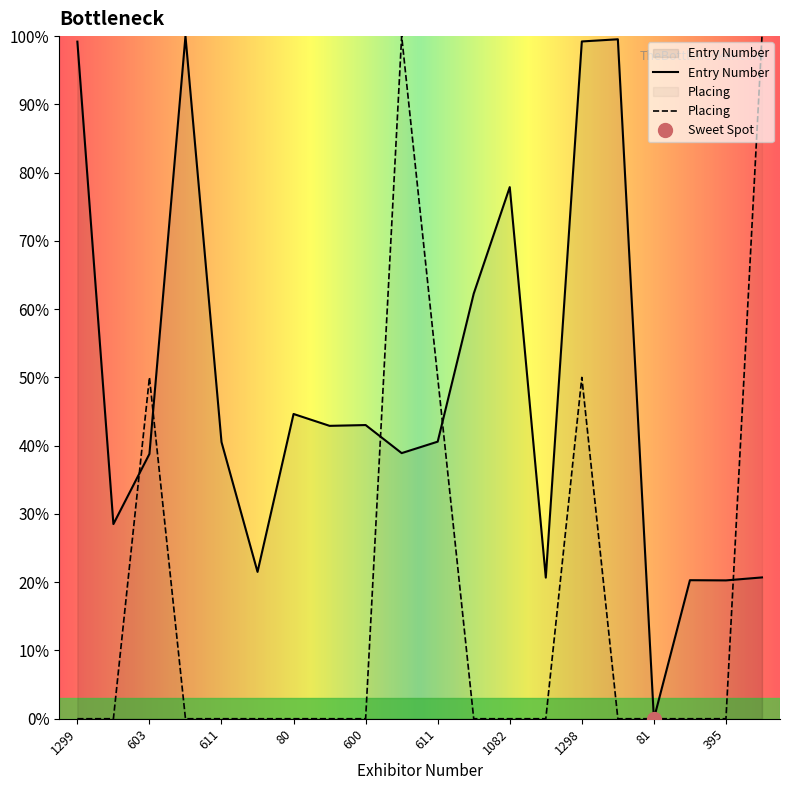

Is the value of Placing at 600 greater than the value of Entry Number at 913?

No